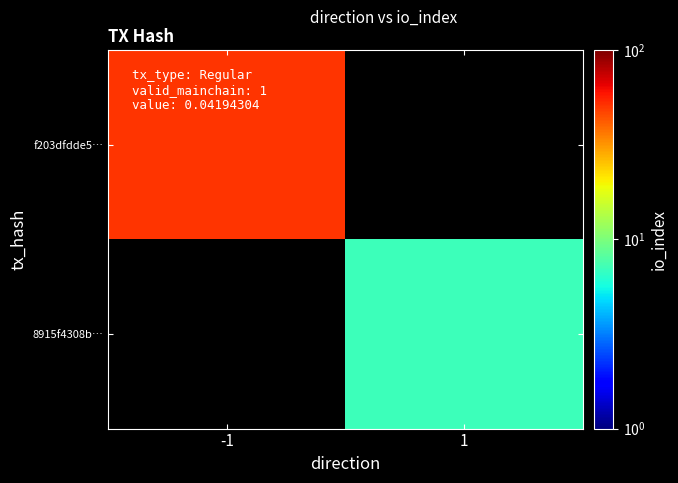

True or false: 8915f4308b… has a value of 1.5 at 1.

False